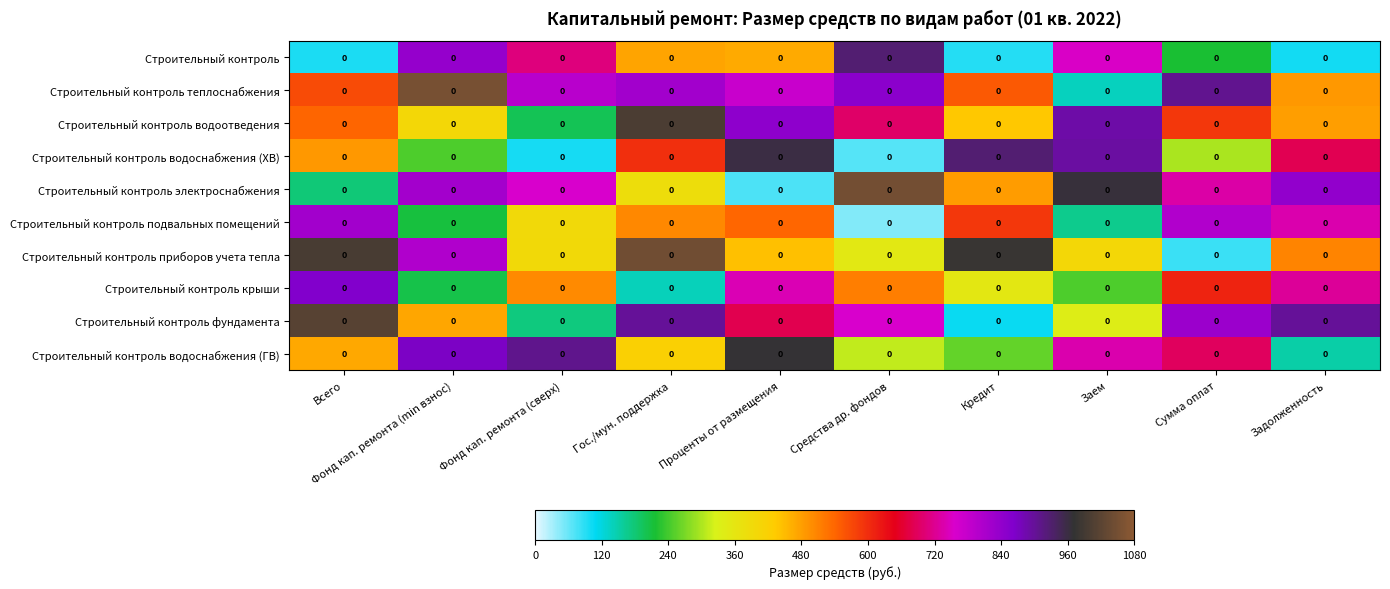

Which category has the lowest value in the Строительный контроль фундамента series?

Кредит